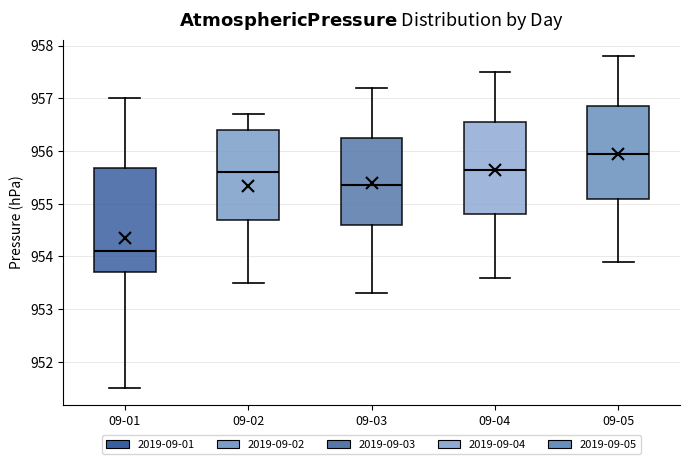

Reading left to right, transcribe this box plot: for each box, give where its median line is, the range the box spans, and where its two whiskers end, as read against the y-axis. The values are not printed on the chart, so give them approximately, as read against the axis.

09-01: median 954.1, box 953.7 to 955.7, whiskers 951.5 to 957.0
09-02: median 955.6, box 954.7 to 956.4, whiskers 953.5 to 956.7
09-03: median 955.4, box 954.6 to 956.3, whiskers 953.3 to 957.2
09-04: median 955.7, box 954.8 to 956.6, whiskers 953.6 to 957.5
09-05: median 956.0, box 955.1 to 956.9, whiskers 953.9 to 957.8